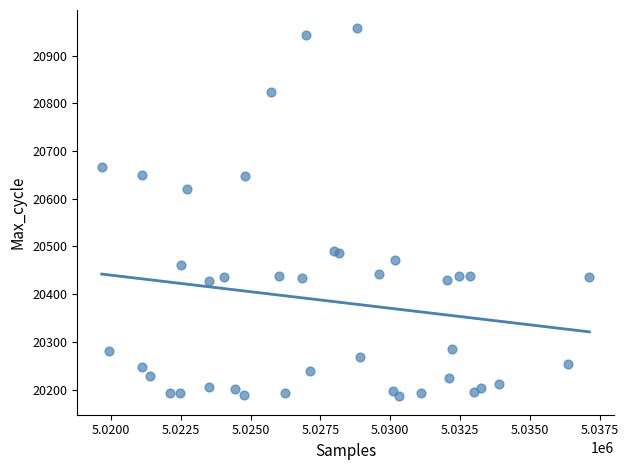

What Y value in the scatter plot is closest to 20571?

20620